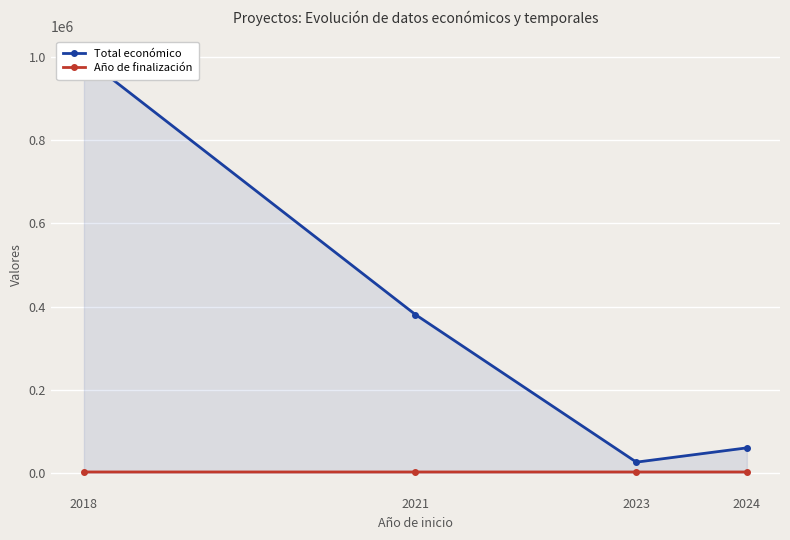

Read the Total económico value at 2023, to the nearest 100.

25600